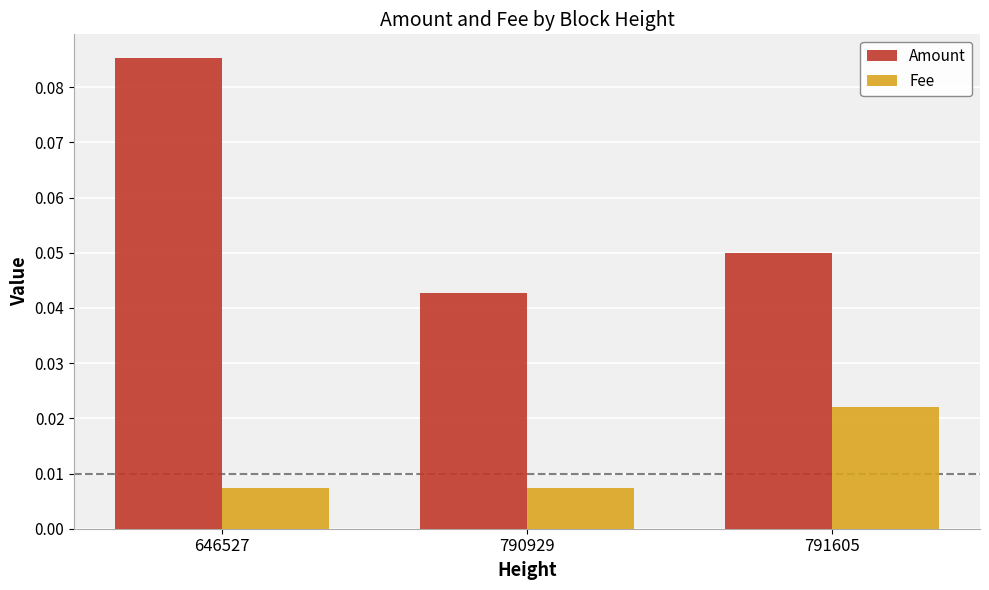

Which category has the highest value in the Amount series?

646527